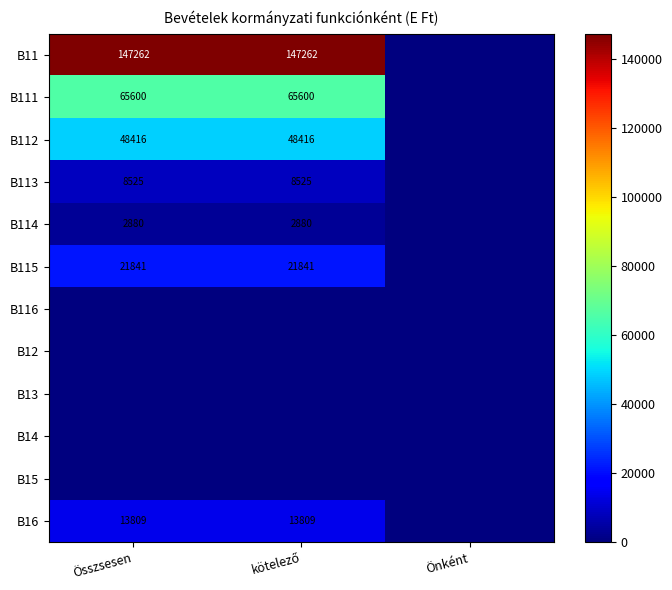

Is it true that B11 equals 147262 at Összsesen?

True